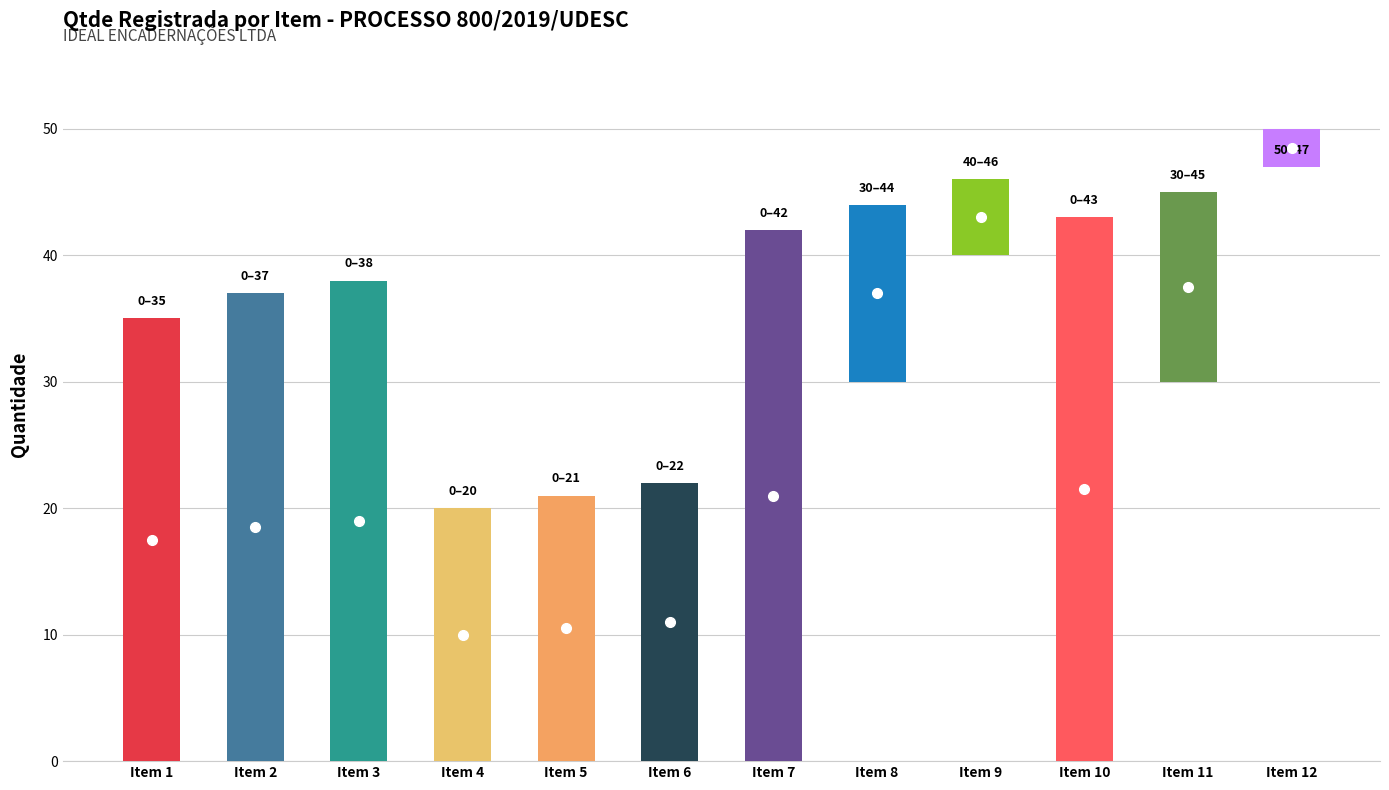

What is the highest value of the Qtde Registrada series?

47